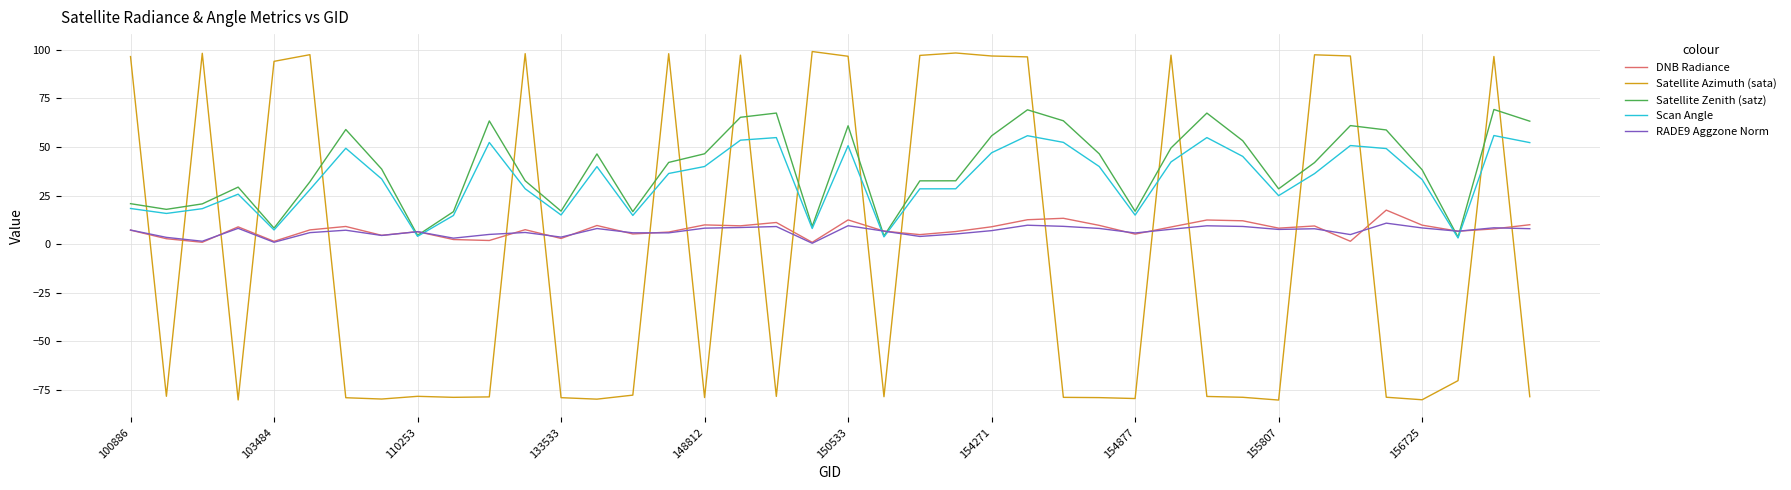

What is the maximum value for Scan Angle?

55.9